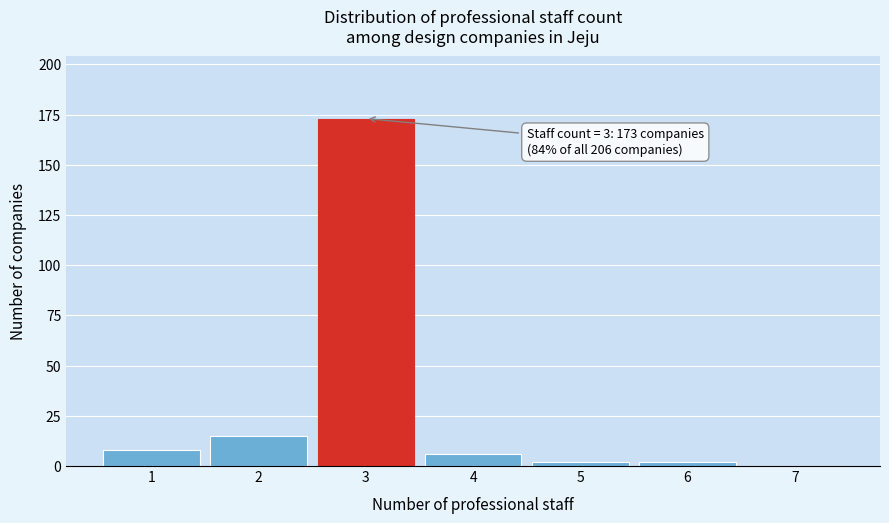

Reading left to right, list all the values displayed in this chart.

1=8	2=15	3=173	4=6	5=2	6=2	7=0